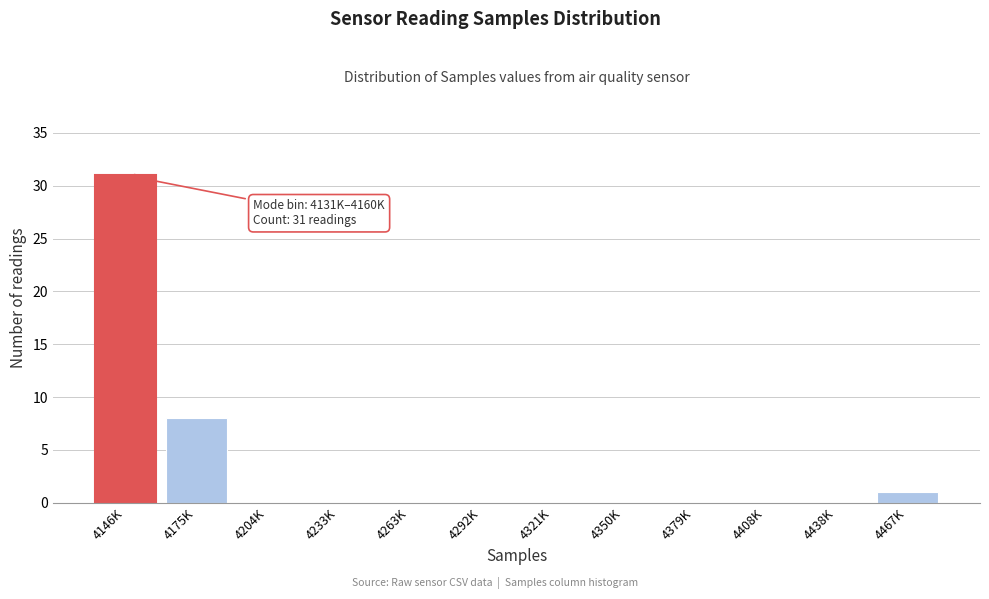

Reading left to right, extract all data points from this chart.

4146K=31	4175K=8	4204K=0	4233K=0	4263K=0	4292K=0	4321K=0	4350K=0	4379K=0	4408K=0	4438K=0	4467K=1